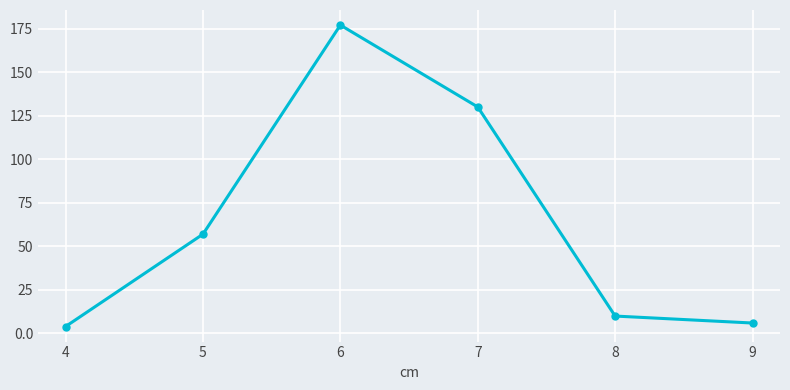

What is the difference between the maximum and minimum values?

173